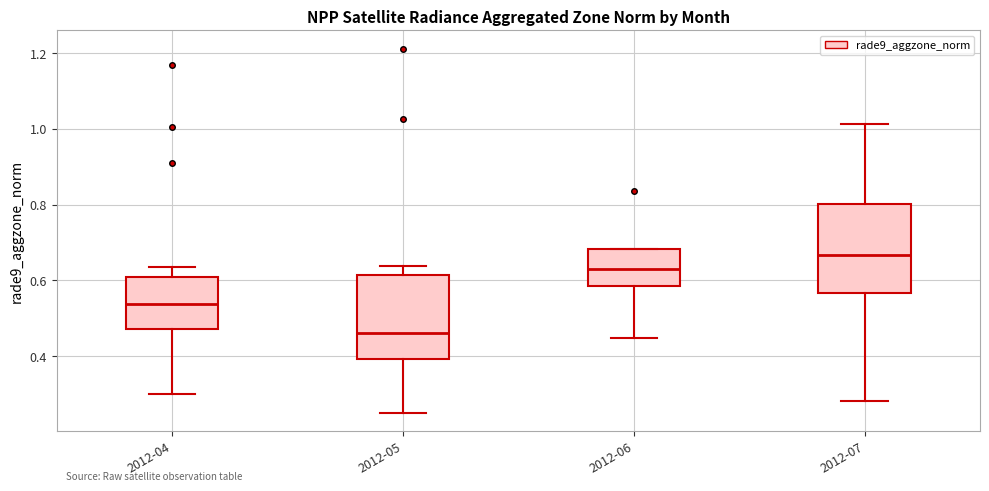

Which box's median line is the lowest?

2012-05